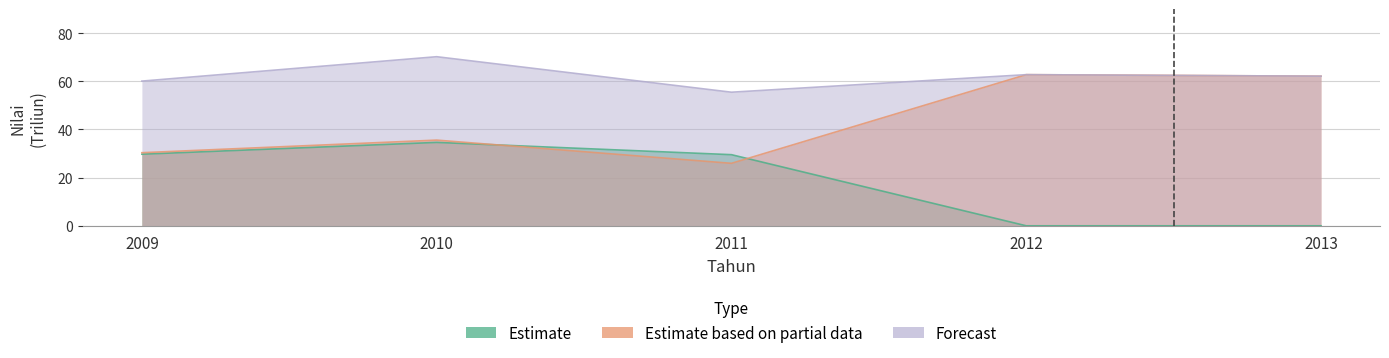

Between 2009 and 2011, which series saw the biggest shift?

Forecast